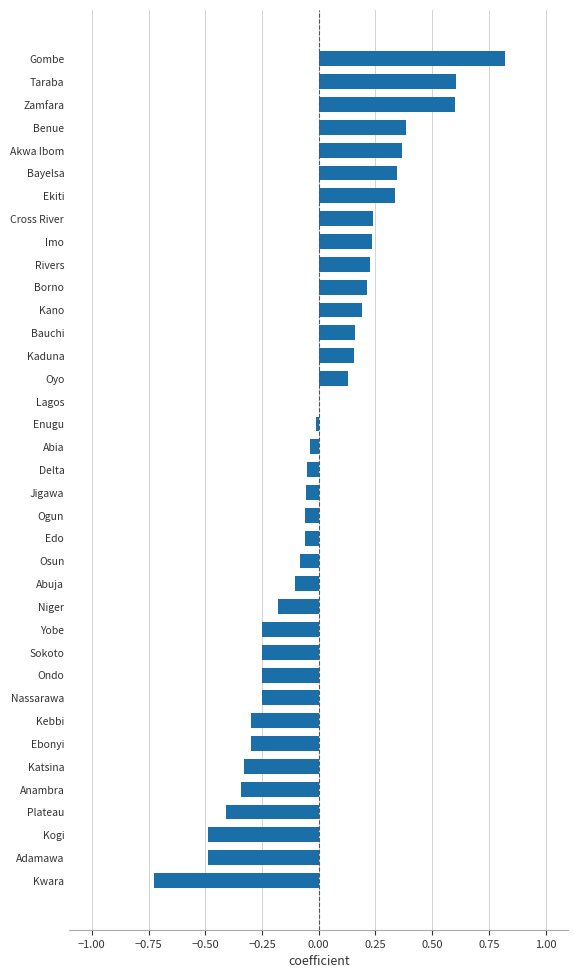

Which label corresponds to the largest value in the chart?

Gombe